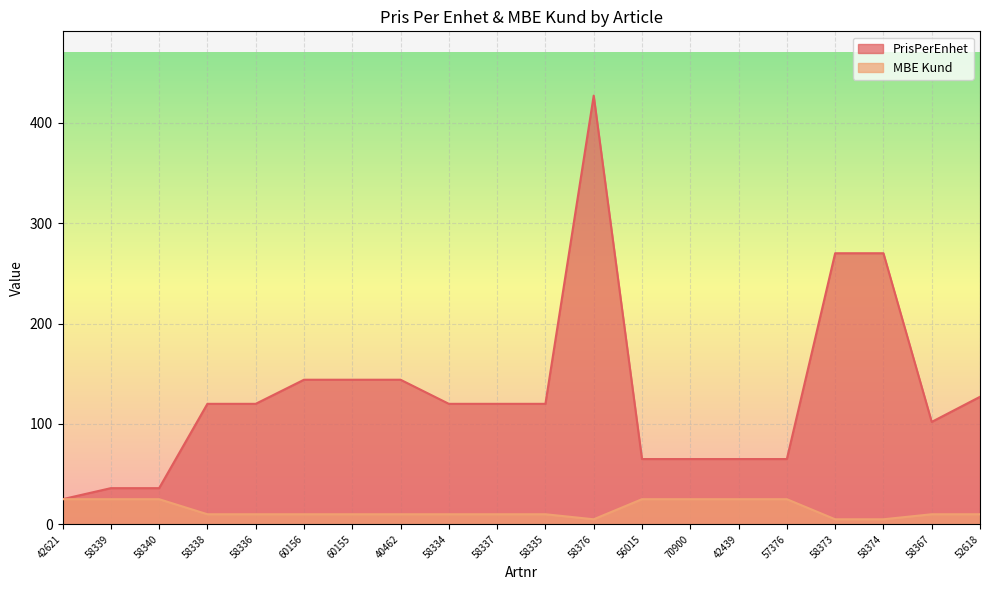

How many interior local peaks does the PrisPerEnhet series have?

1